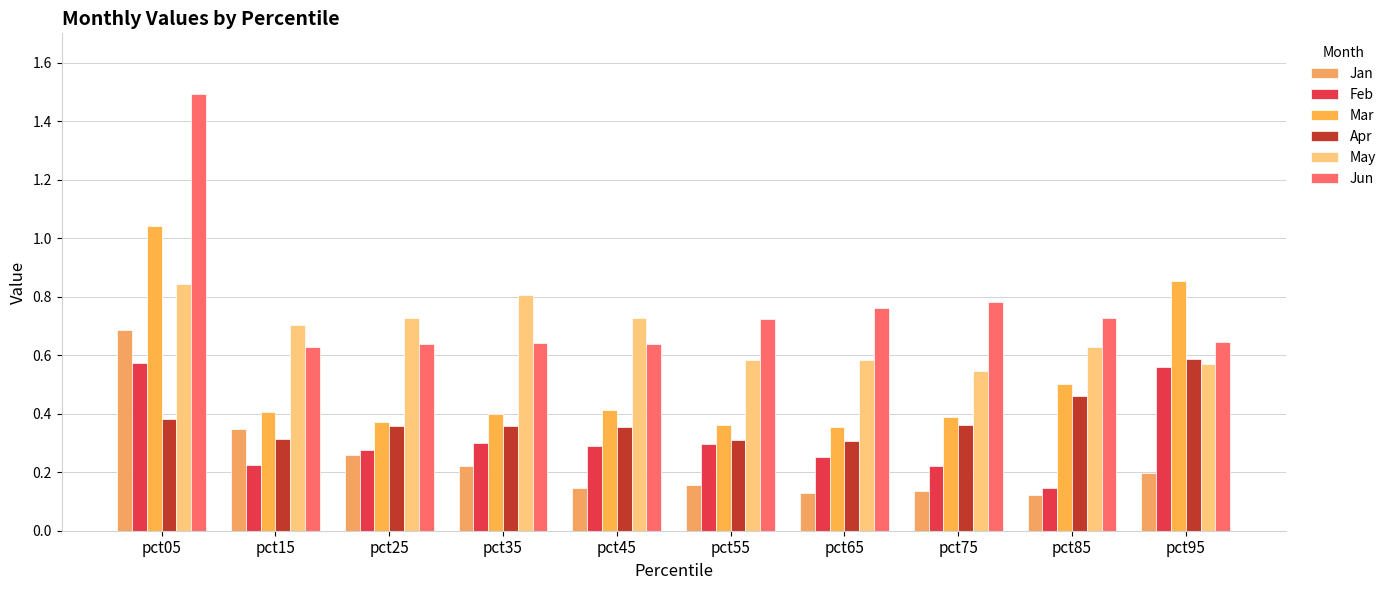

What is the sum of the Apr values at pct15 and pct85?

0.8